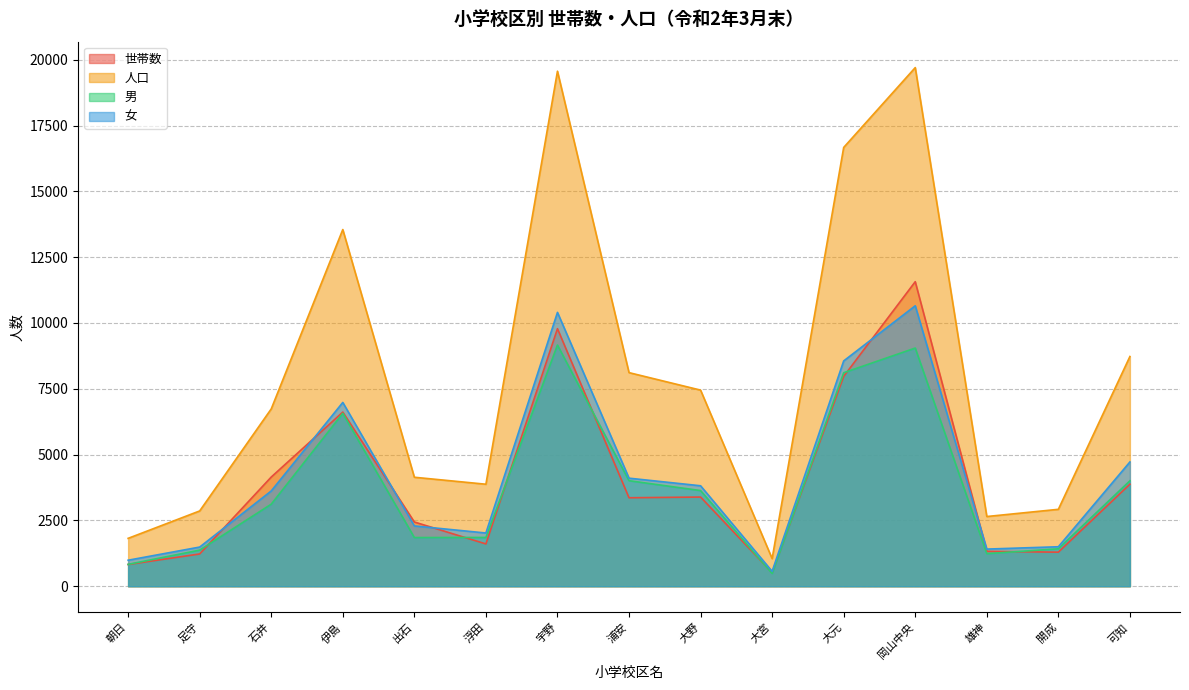

Reading left to right, transcribe all the data shown in this chart.

世帯数: 826	1226	4148	6616	2440	1607	9784	3361	3388	516	7972	11569	1325	1294	3876
人口: 1819	2860	6736	13550	4140	3875	19565	8114	7450	1049	16669	19702	2648	2922	8727
男: 831	1372	3117	6568	1849	1853	9162	4009	3634	484	8110	9048	1237	1422	4006
女: 988	1488	3619	6982	2291	2022	10403	4105	3816	565	8559	10654	1411	1500	4721